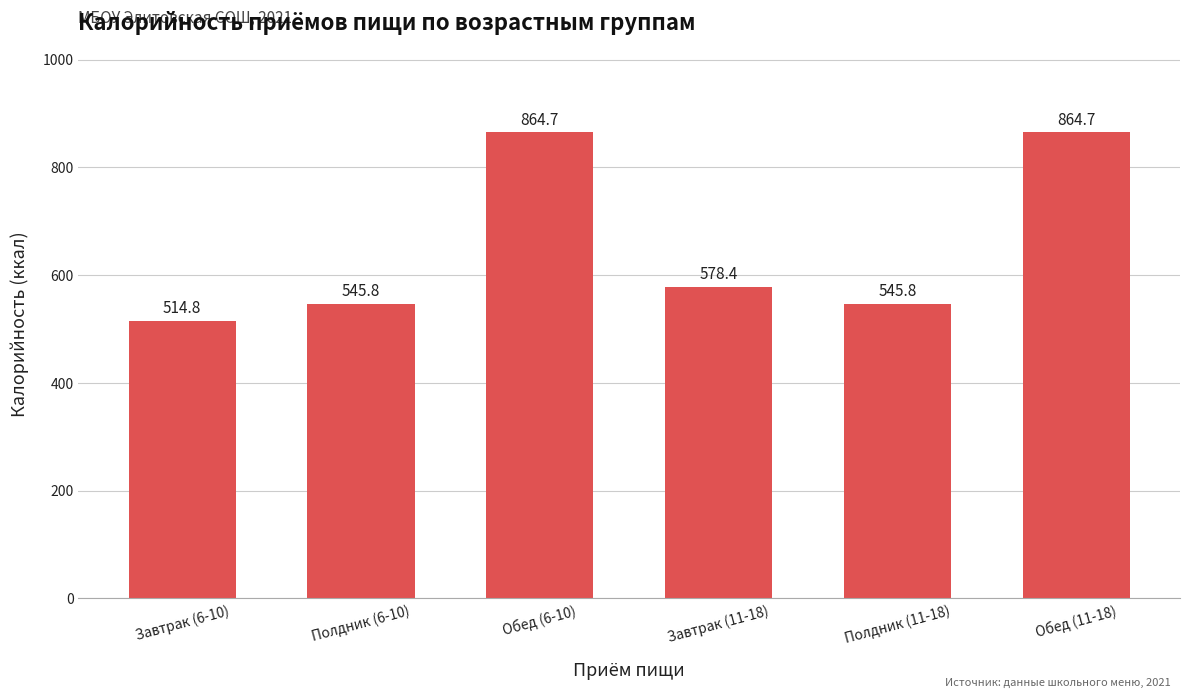

What is the average value?

652.4